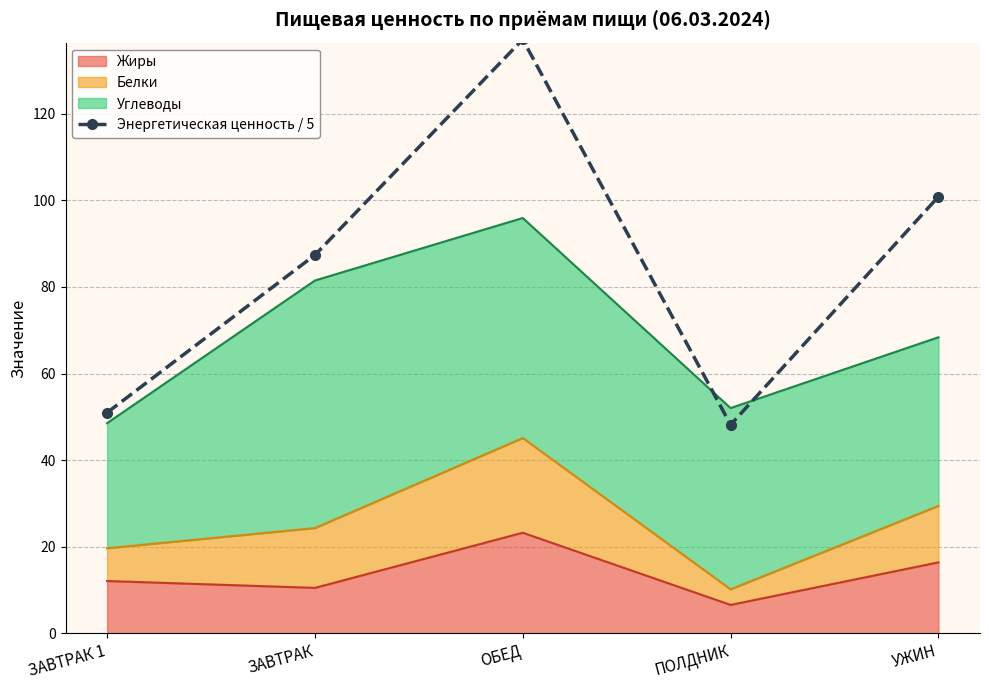

The value at ЗАВТРАК 1 is 19.4. True or false?

False